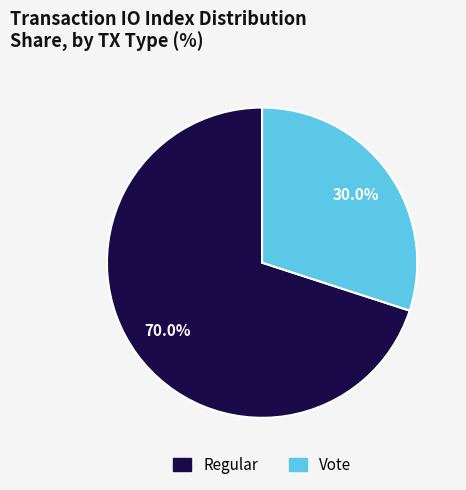

To the nearest percent, what is the combined percentage of Vote and Regular?

100%